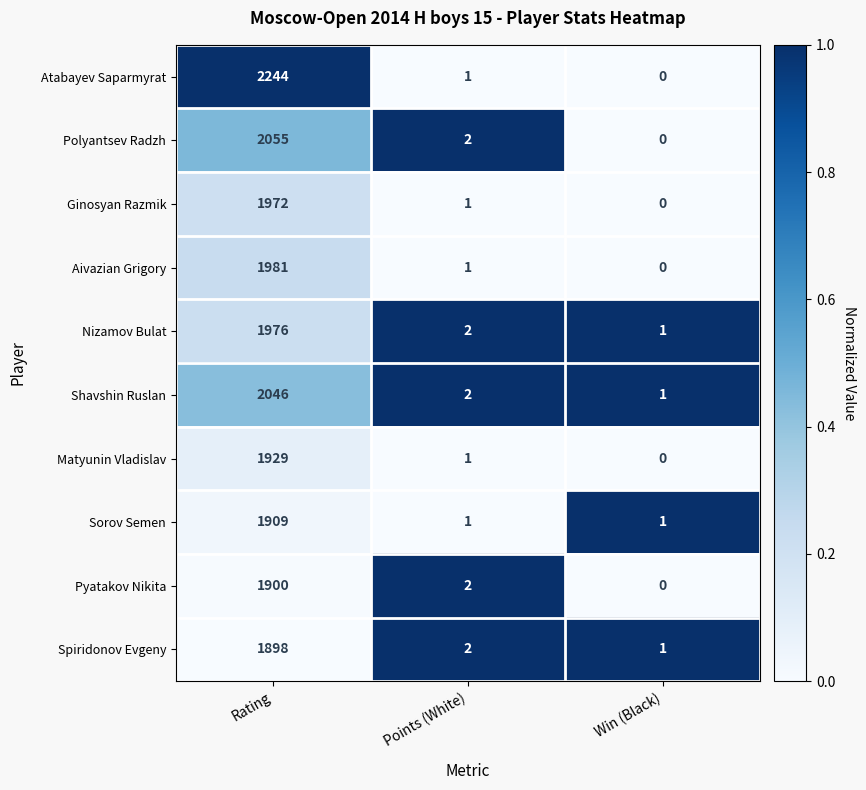

At which label is Aivazian Grigory closest to 990?

Points (White)